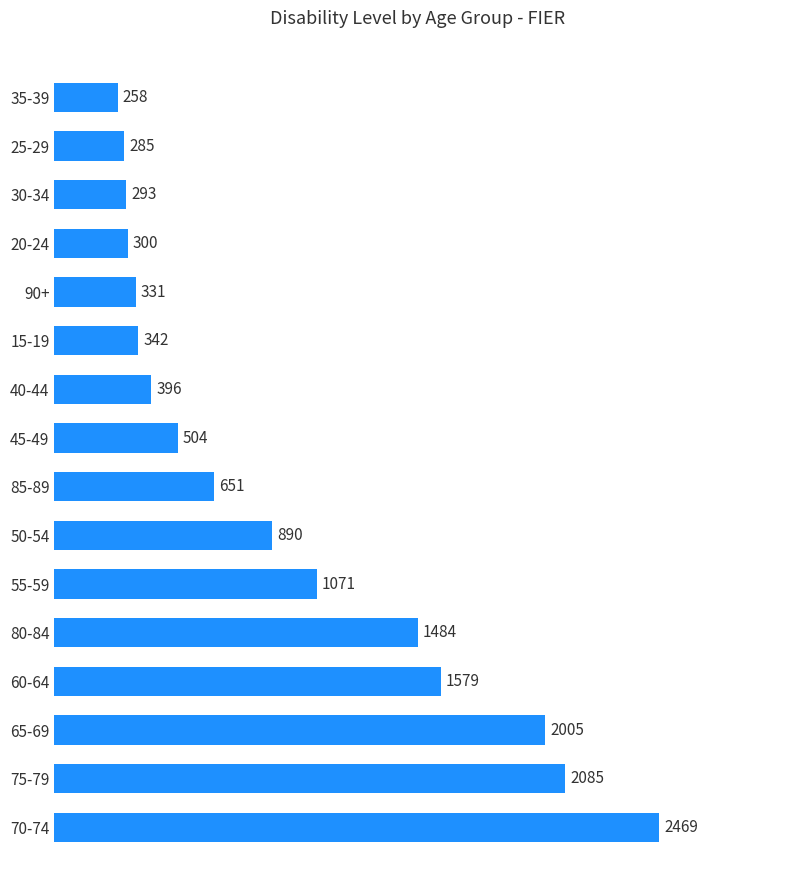

Reading top to bottom, transcribe all the data shown in this chart.

35-39=258	25-29=285	30-34=293	20-24=300	90+=331	15-19=342	40-44=396	45-49=504	85-89=651	50-54=890	55-59=1071	80-84=1484	60-64=1579	65-69=2005	75-79=2085	70-74=2469